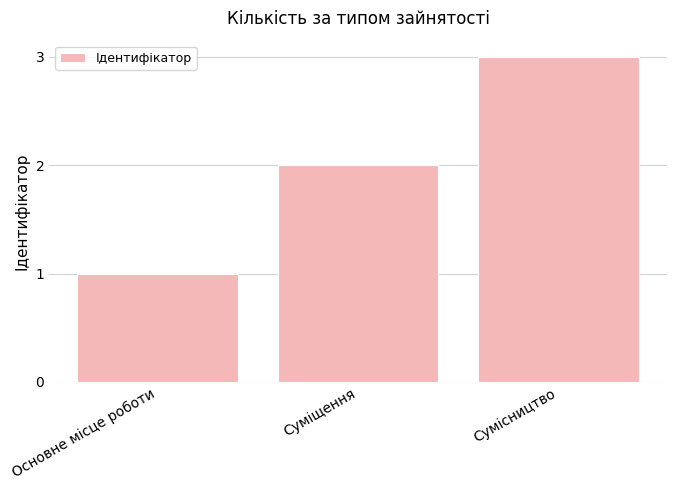

How many series are shown in this chart?

1